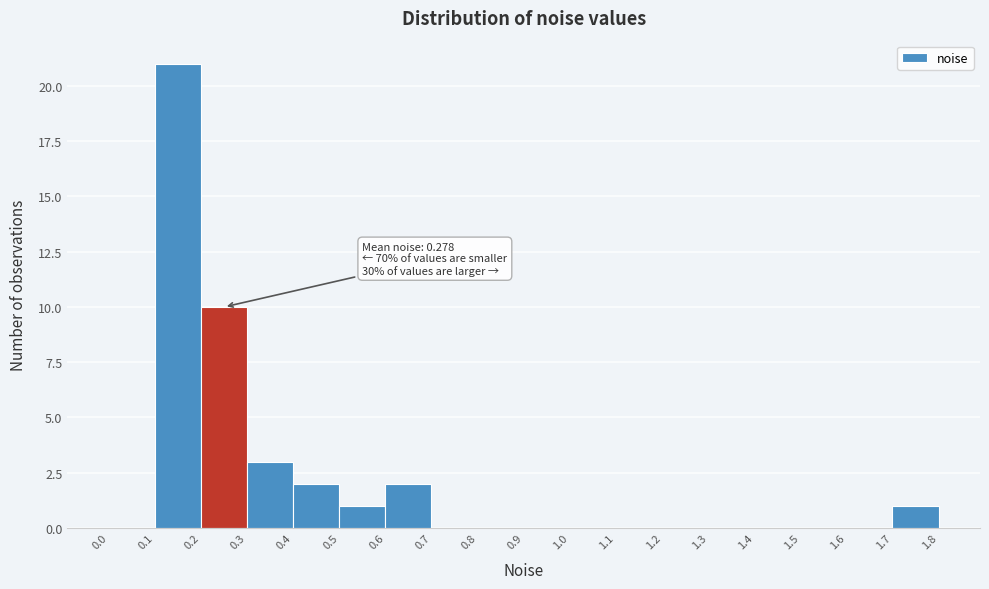

Over which range of the x-axis is the bar tallest?

0.1 to 0.2